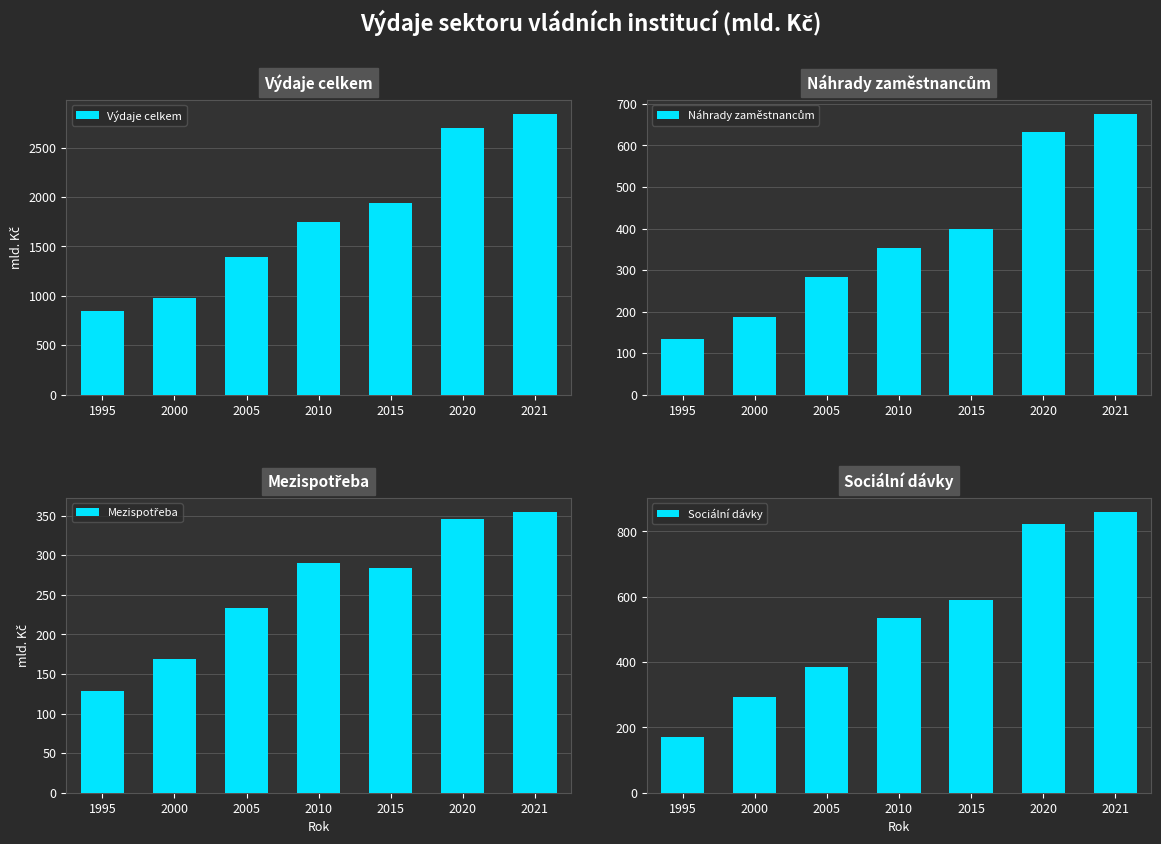

How many data points does each series have?

7